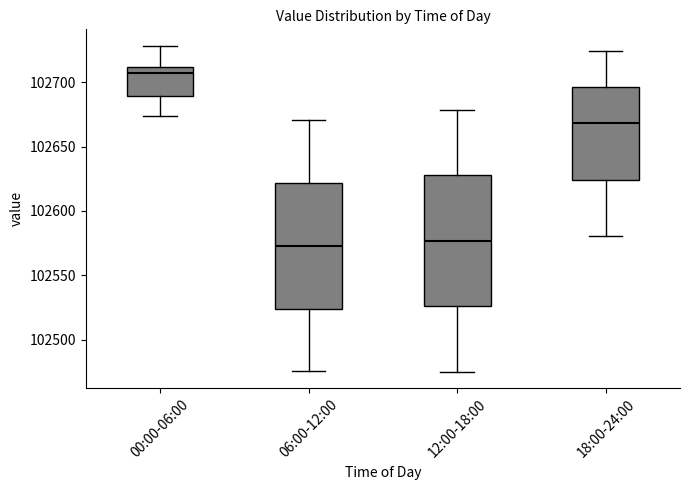

Reading left to right, read every box against the y-axis: the position of its median line, the range the box covers, and the ends of its whiskers. The values are not printed on the chart, so give them approximately, as read against the axis.

00:00-06:00: median 102705, box 102690 to 102710, whiskers 102675 to 102730
06:00-12:00: median 102575, box 102525 to 102620, whiskers 102475 to 102670
12:00-18:00: median 102575, box 102525 to 102630, whiskers 102475 to 102680
18:00-24:00: median 102670, box 102625 to 102695, whiskers 102580 to 102725